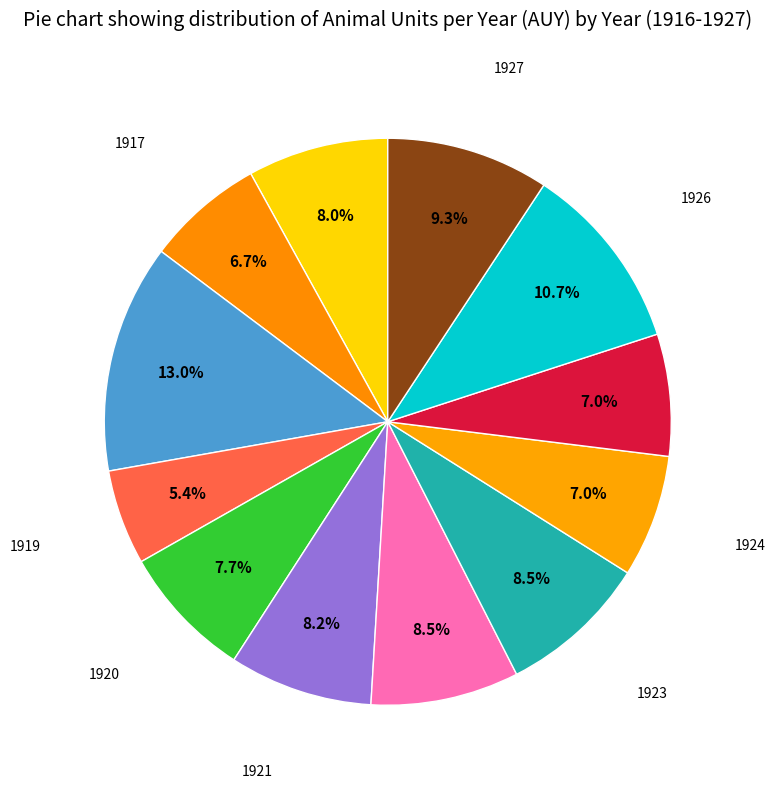

Count the number of slices in the pie.

12